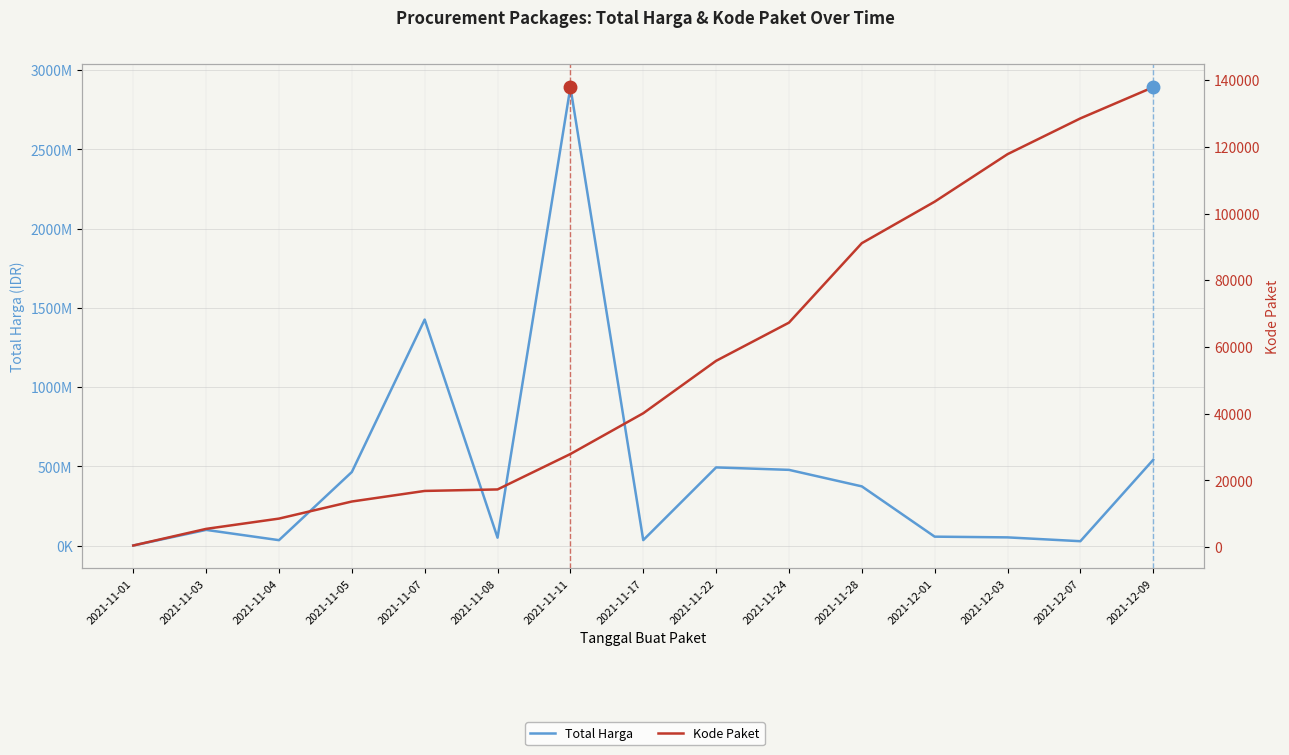

What position from the right is 2021-12-01?

4